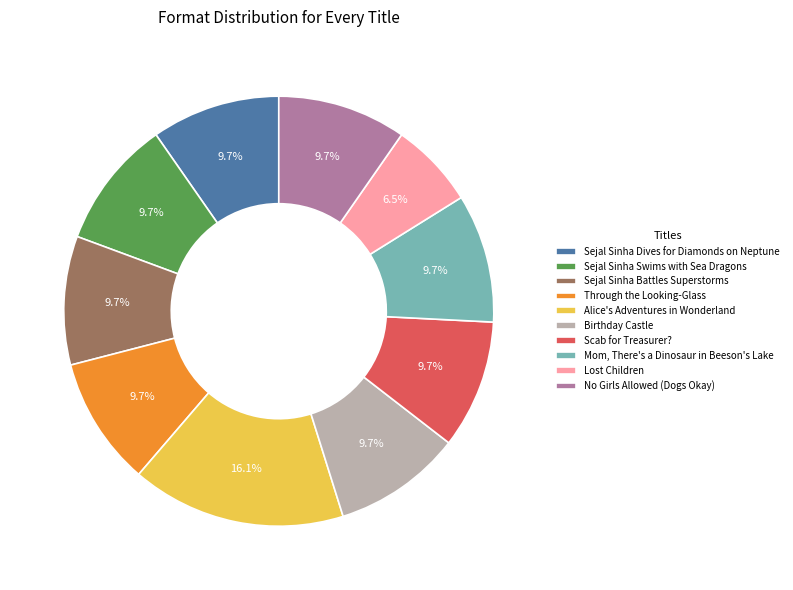

Count the number of slices in the pie.

10